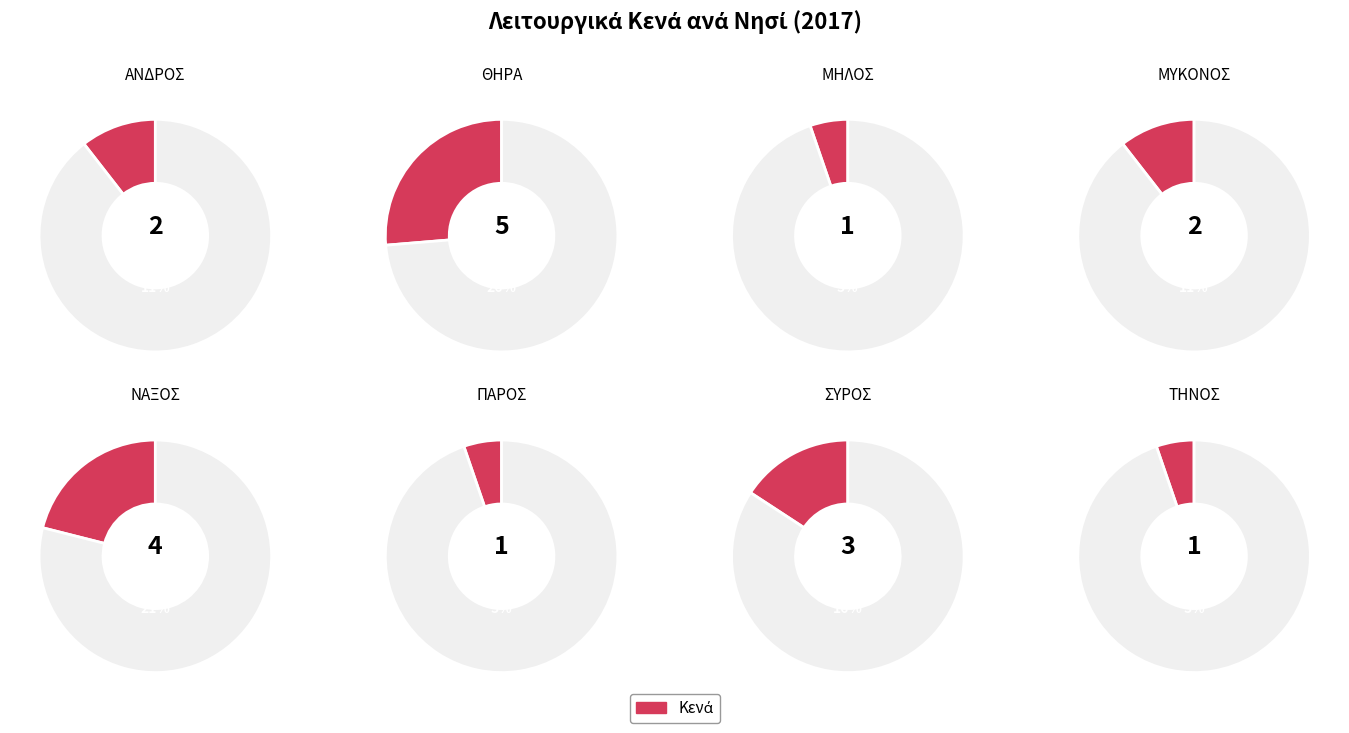

To the nearest percent, what is the combined percentage of ΝΑΞΟΣ and ΘΗΡΑ?

47%